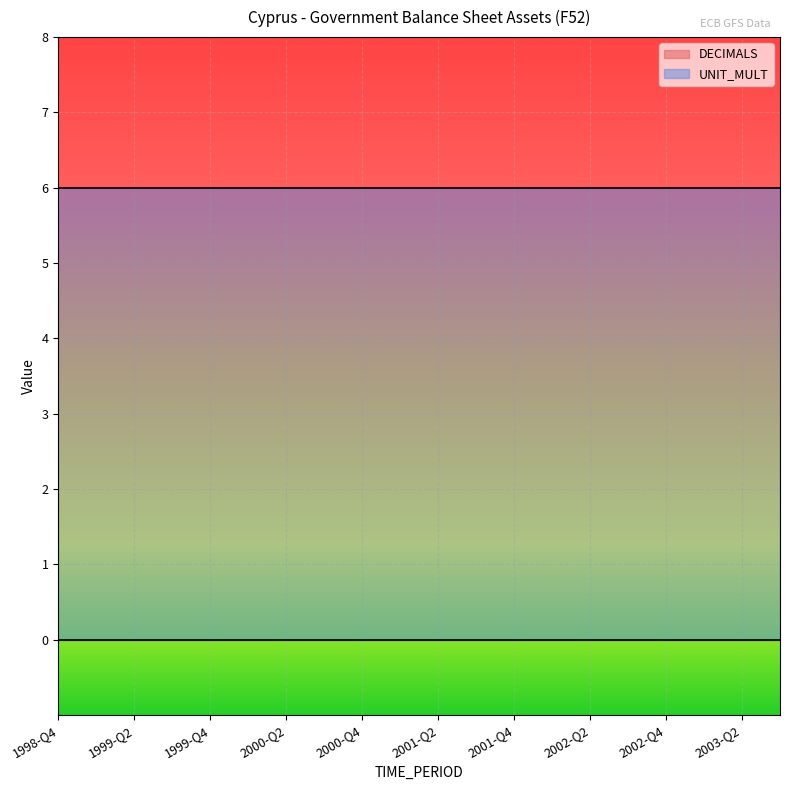

List the labels in order of DECIMALS value, largest first.

1998-Q4, 1999-Q1, 1999-Q2, 1999-Q3, 1999-Q4, 2000-Q1, 2000-Q2, 2000-Q3, 2000-Q4, 2001-Q1, 2001-Q2, 2001-Q3, 2001-Q4, 2002-Q1, 2002-Q2, 2002-Q3, 2002-Q4, 2003-Q1, 2003-Q2, 2003-Q3